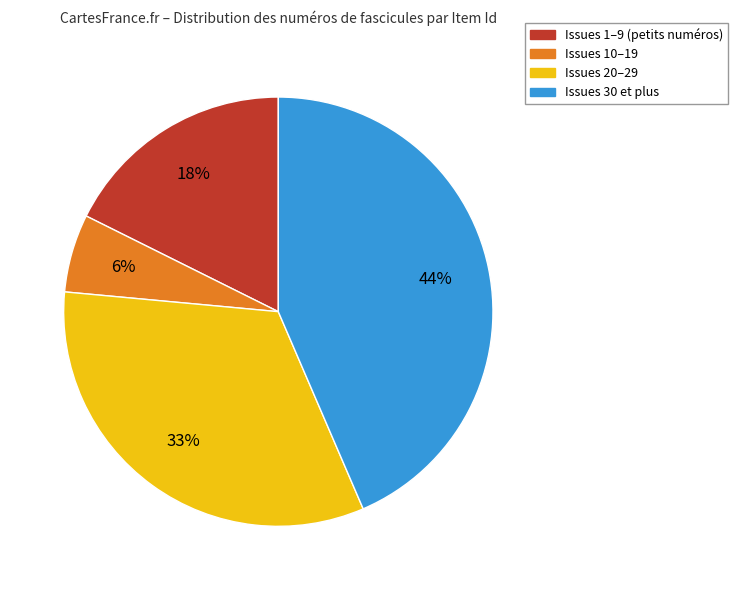

To the nearest percent, what is the difference between the largest and smallest slice percentages?

38%